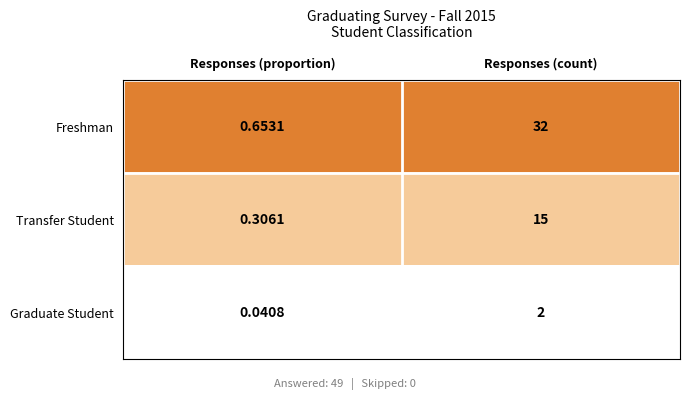

Which category has the lowest value across all series?

Responses (proportion)